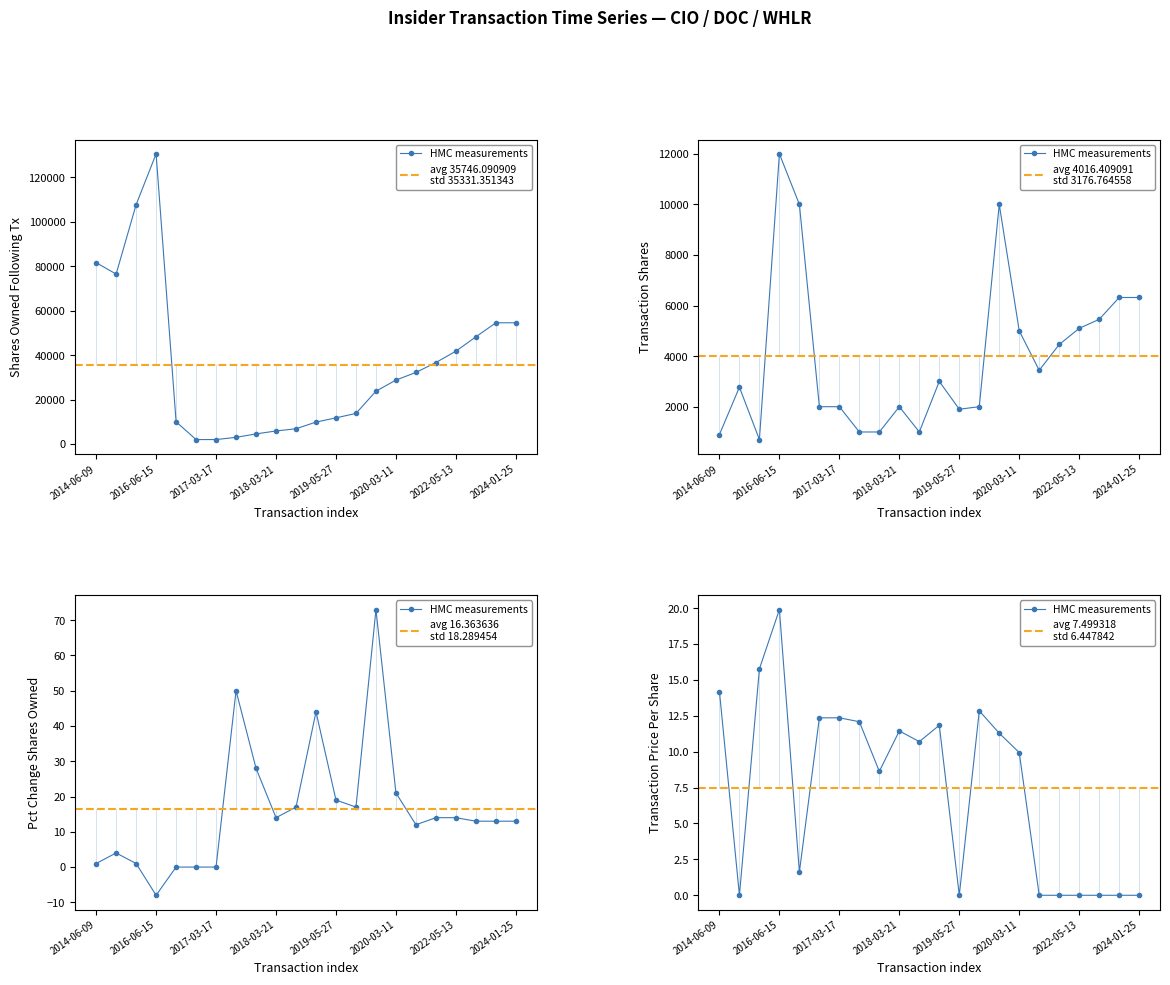

Which series has the largest total across all categories?

sharesOwnedFollowingTransaction